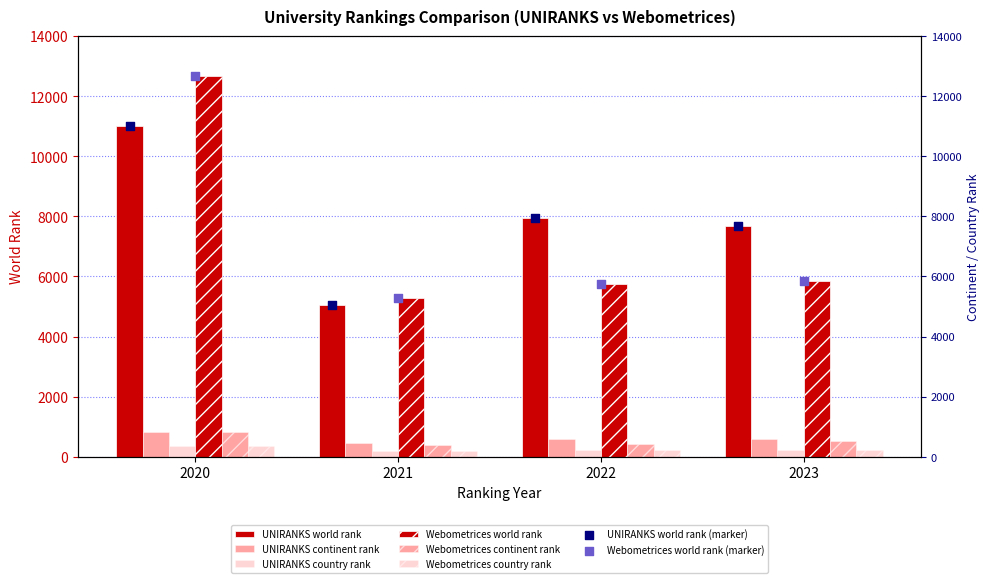

Which series reaches the maximum Y coordinate?

Webometrices world rank